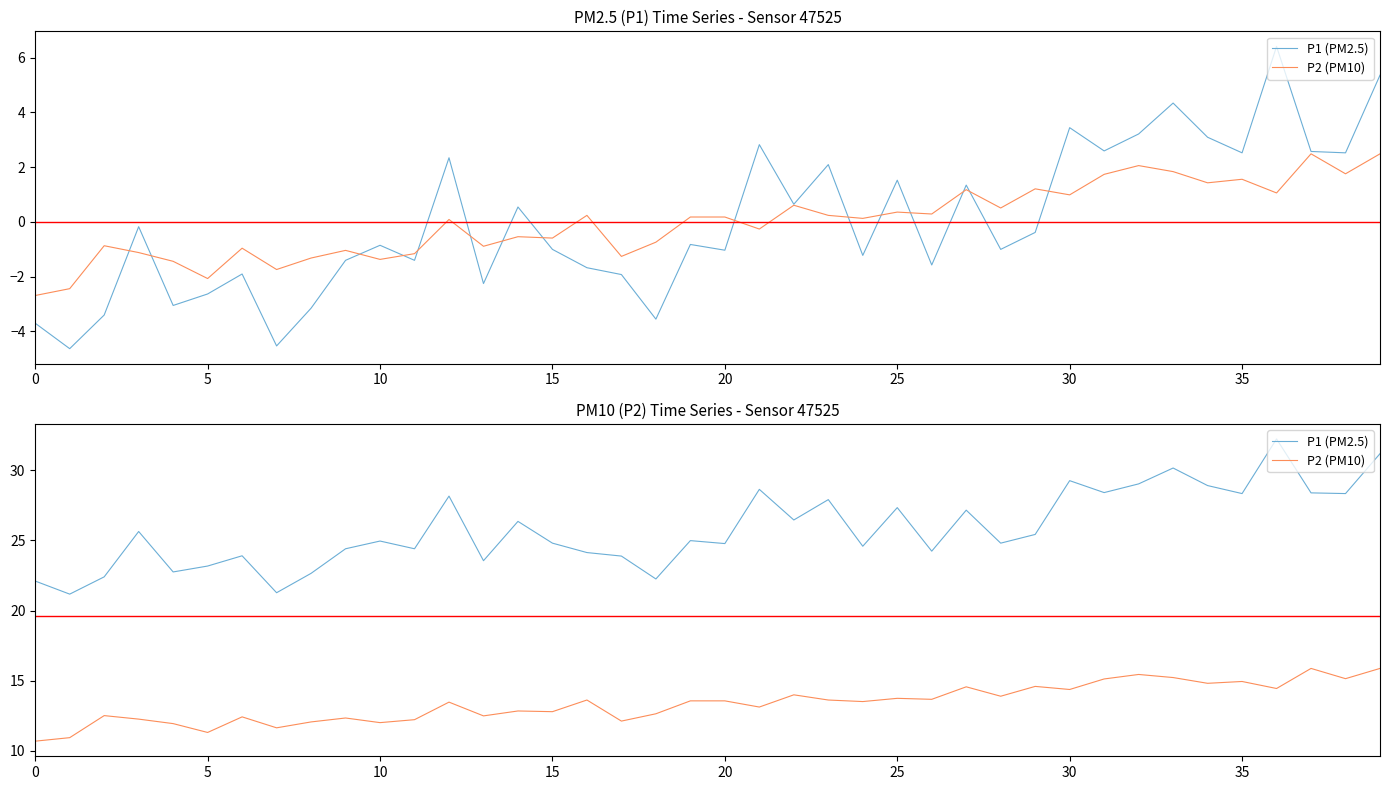

True or false: P1 (PM2.5) has more than 2 points higher than both neighbors.

True